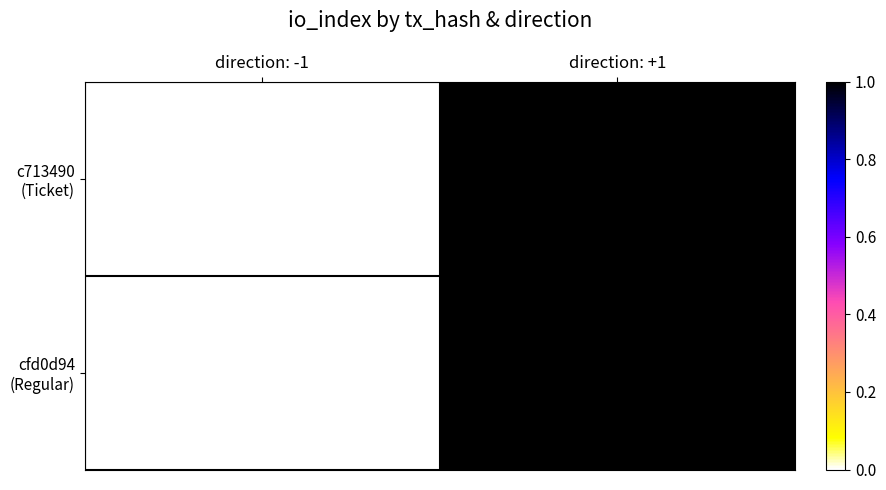

Which label corresponds to the largest value in the chart?

direction: +1